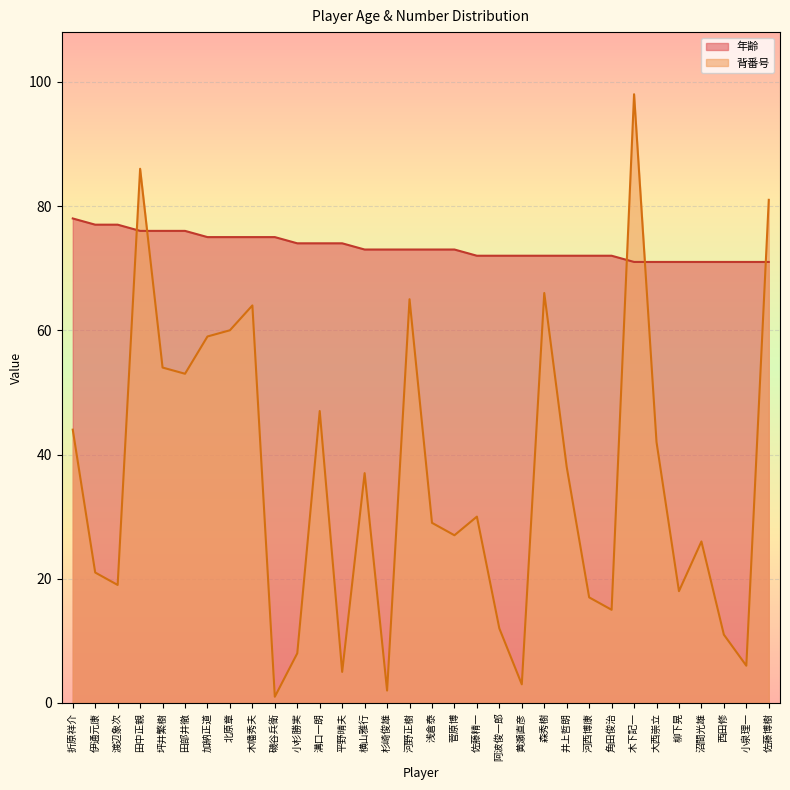

What is the value of the 年齢 point at the 27th from the left?

71